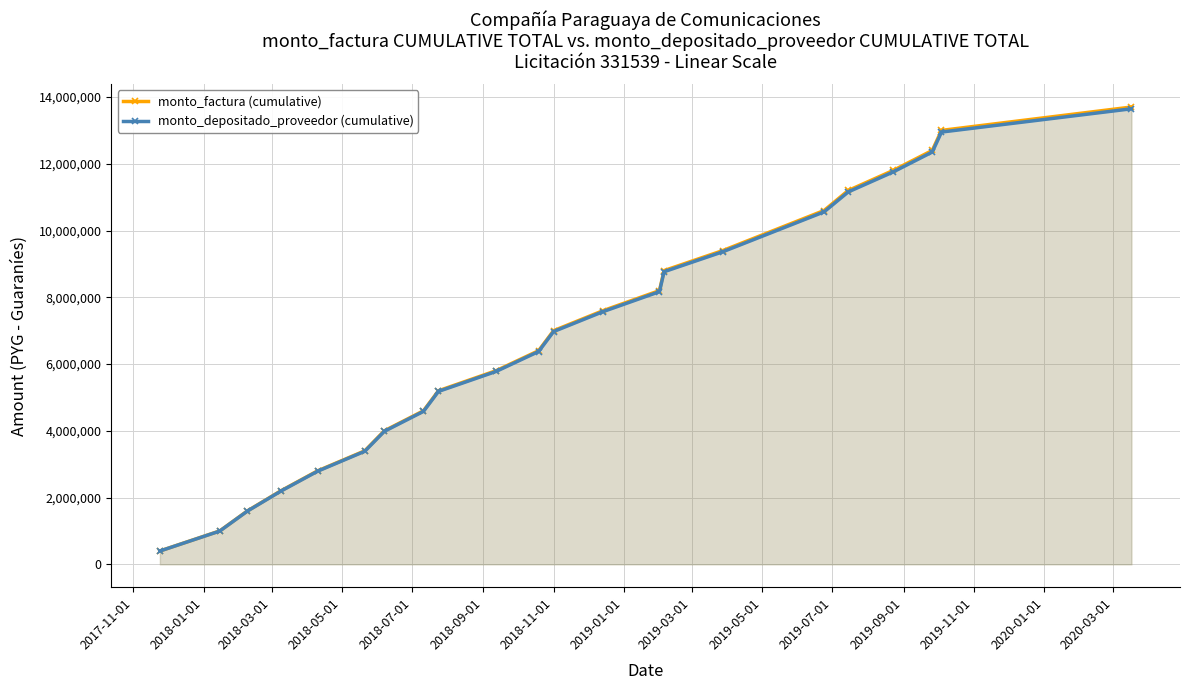

Reading left to right, what are all the values shown in this chart?

monto_factura (cumulative): 400000	1000000	1600000	2200000	2800000	3400000	4000000	4600000	5200000	5800000	6400000	7000000	7600000	8200000	8800000	9400000	10600000	11200000	11800000	12400000	13000000	13700000
monto_depositado_proveedor (cumulative): 398476	996190	1593904	2191618	2789332	3387046	3984760	4582474	5180188	5777902	6375616	6973330	7571044	8168758	8766472	9364186	10559615	11157329	11755043	12352757	12950471	13647926